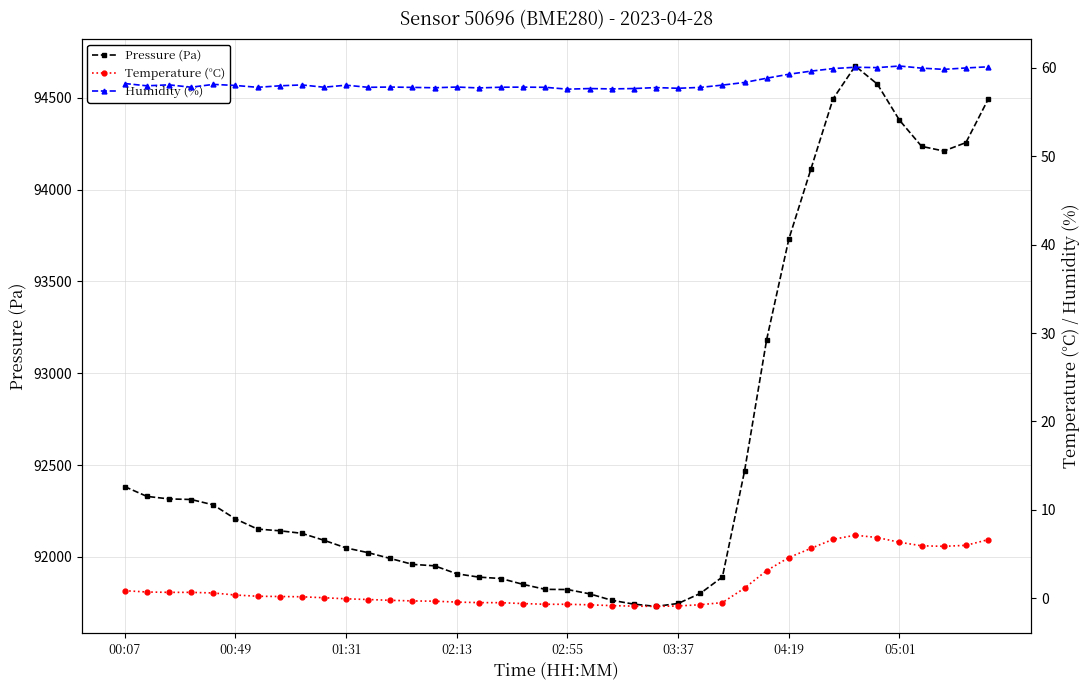

The value of Pressure (Pa) at 04:19 is 127325.2. True or false?

False